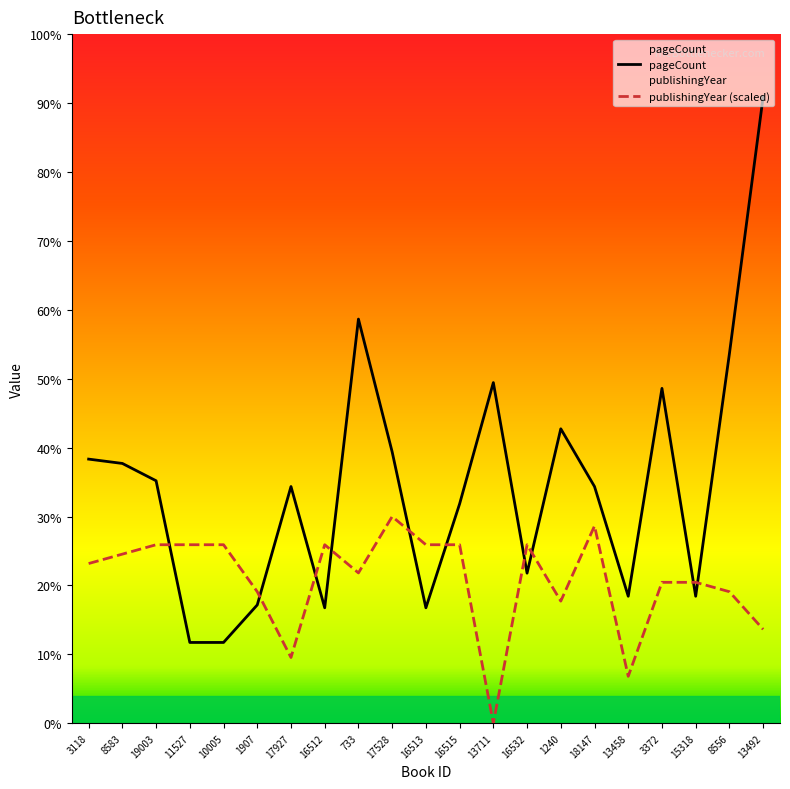

Where do publishingYear and pageCount first cross each other?

19003 and 11527